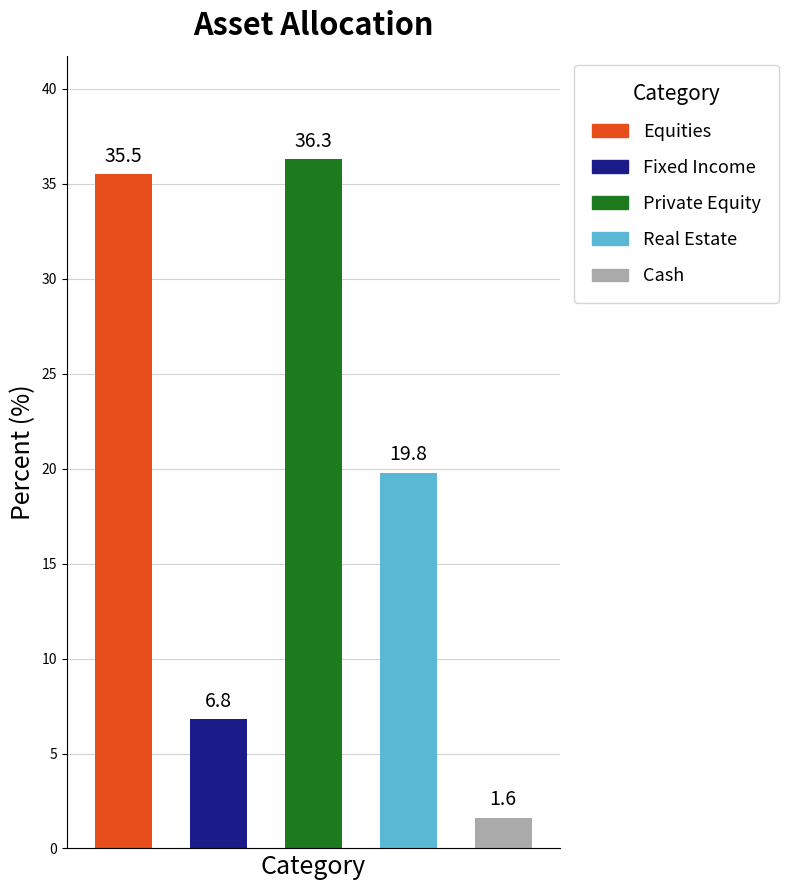

Reading left to right, transcribe all the data shown in this chart.

35.5	6.8	36.3	19.8	1.6